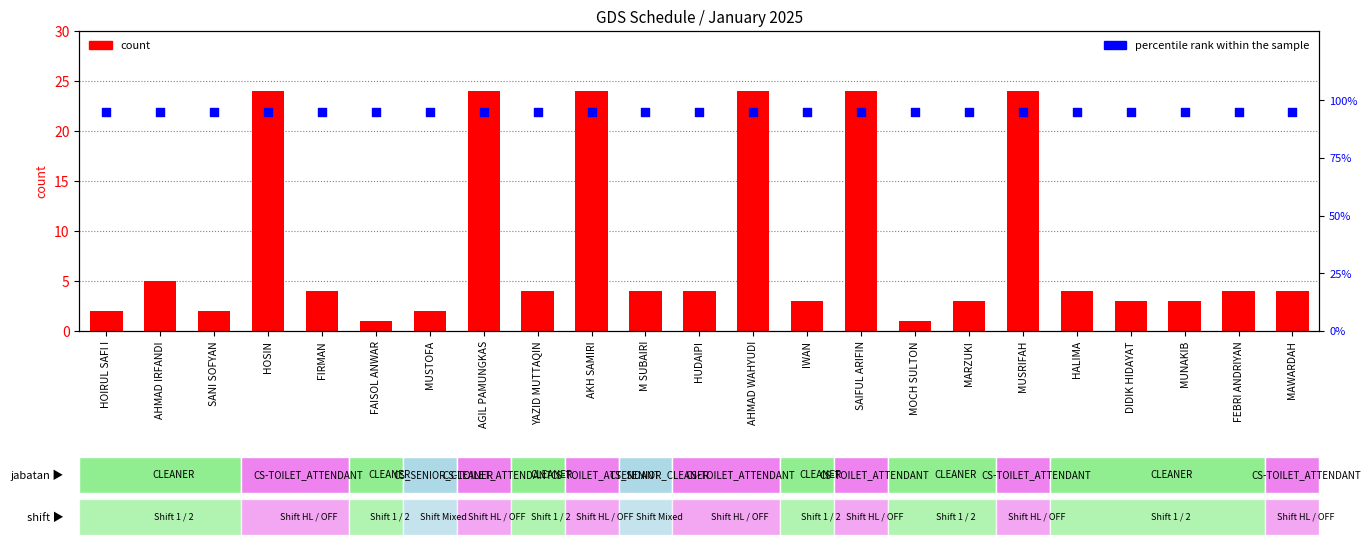

At how many categories does at least one series exceed 85?

23